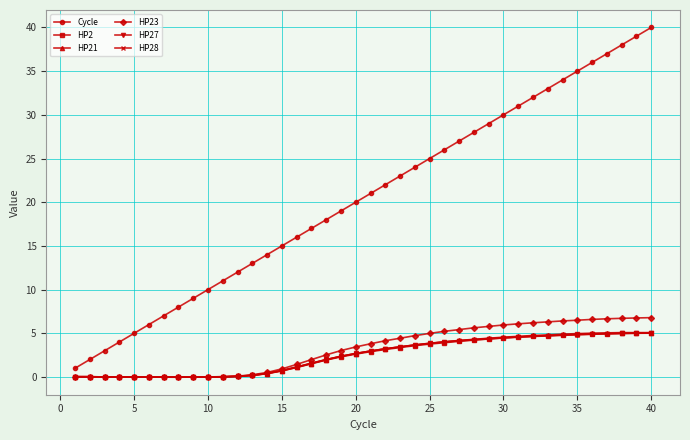

True or false: Cycle has more than 2 interior local peaks.

False